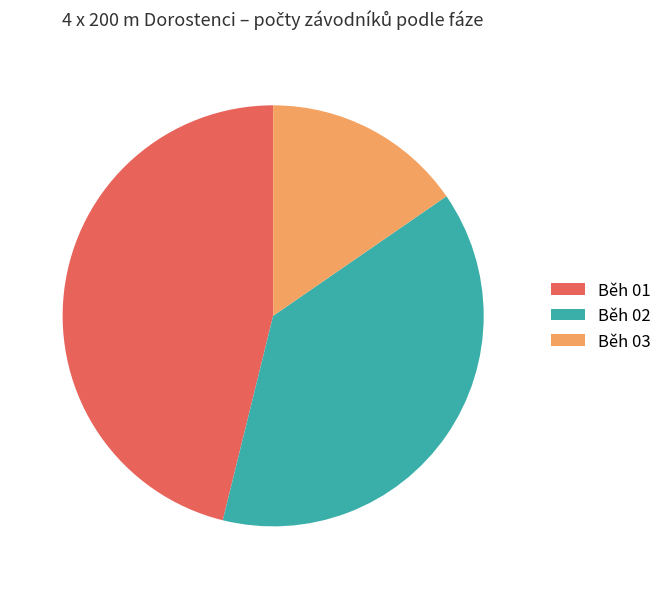

Which slice is the largest?

Běh 01